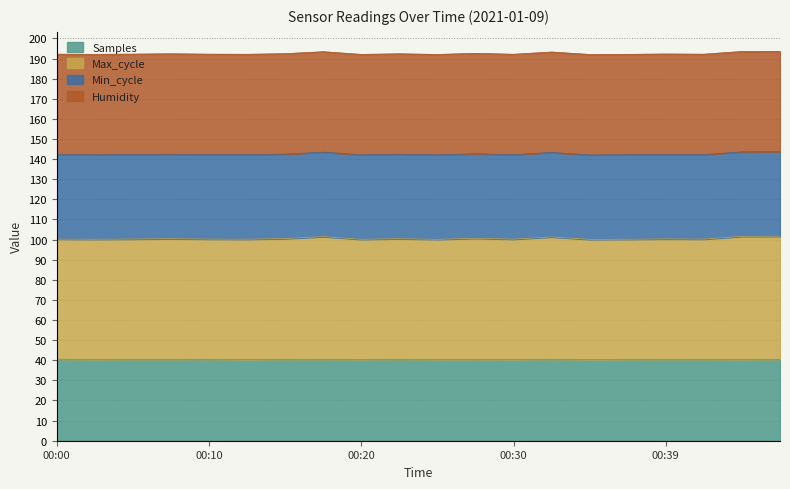

Which series changed the most between 00:27 and 00:47?

Max_cycle